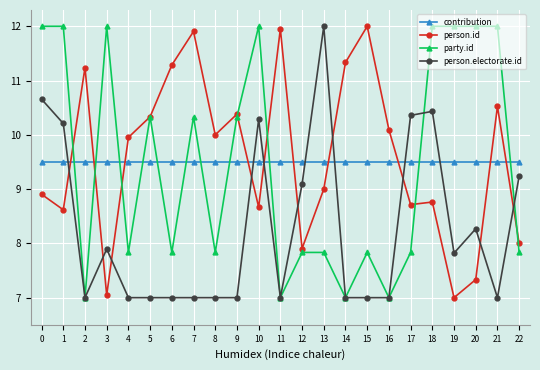

What is the average value of the party.id series?

9.5